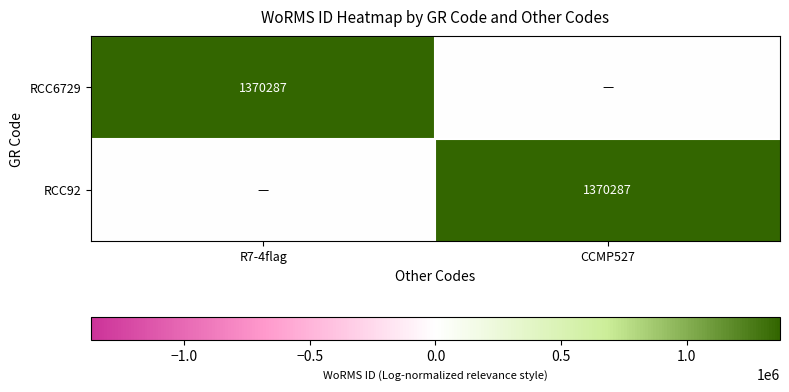

Is it true that RCC6729 equals 1370287 at R7-4flag?

True